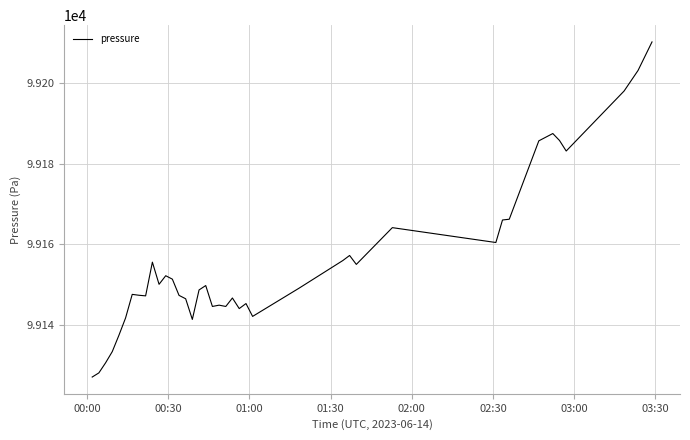

What is the minimum value shown in the chart?

99127.0